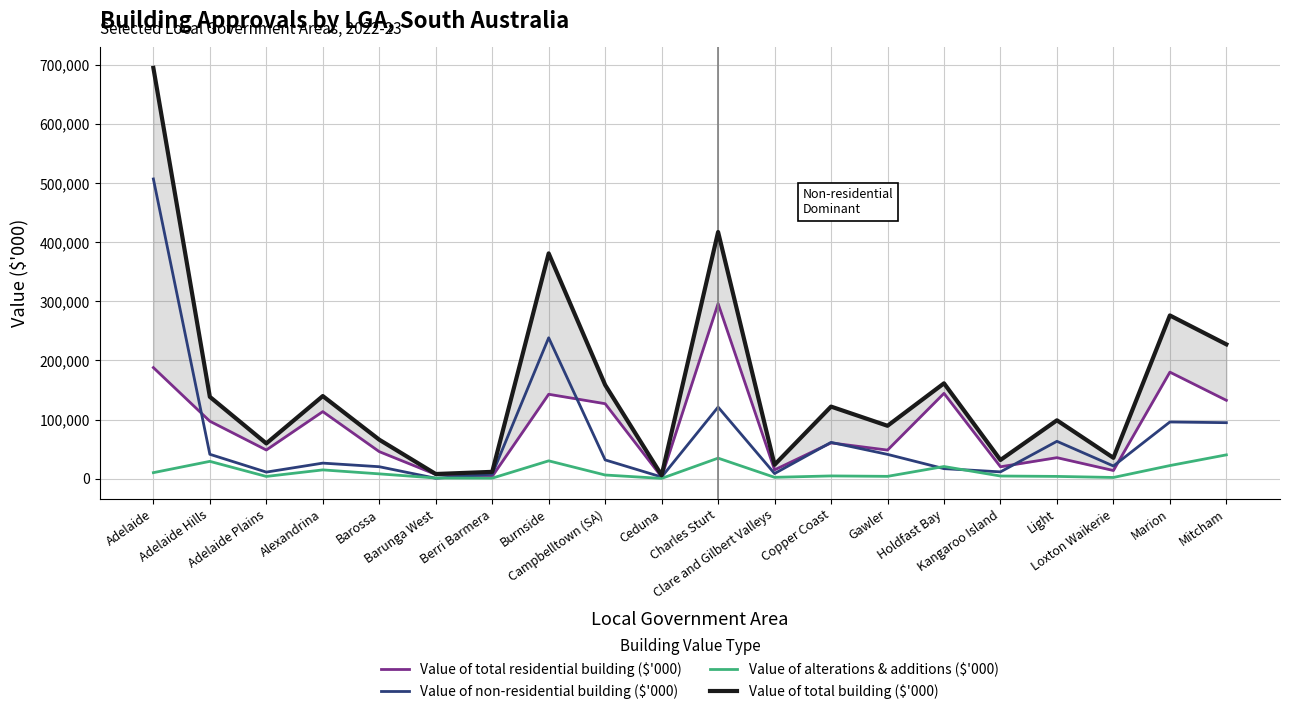

What is the spread (max minus min) of values at Kangaroo Island?

27137.6